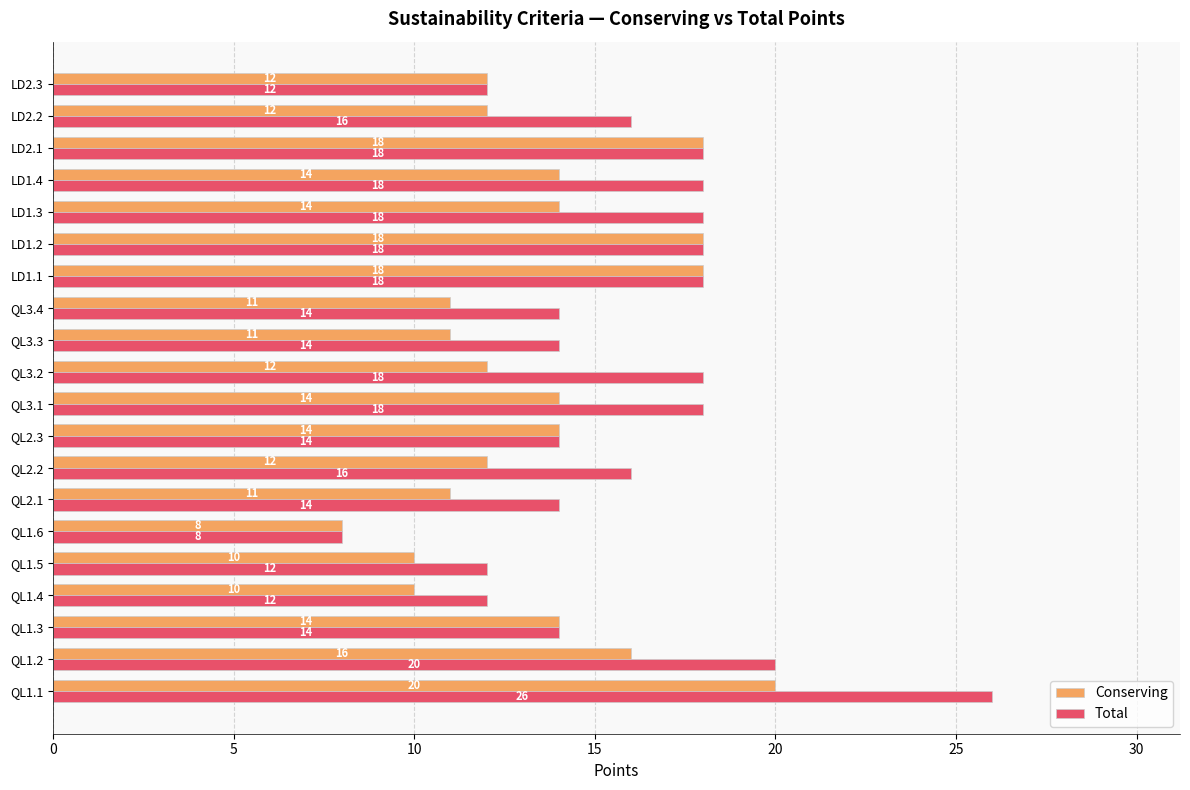

At which category is the sum across all series the highest?

QL1.1